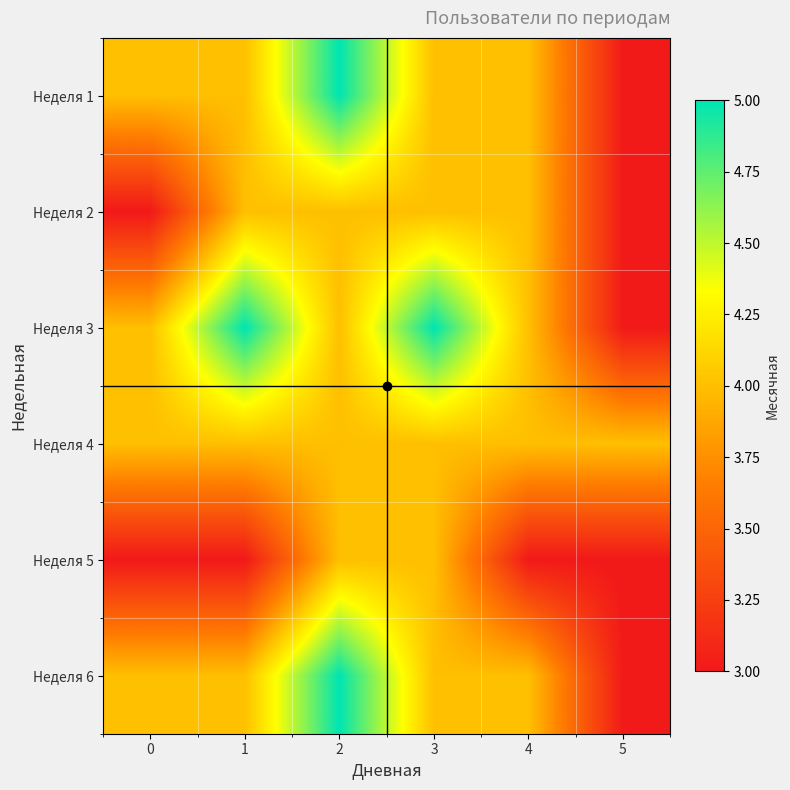

What is the total value across all series at 5?

19